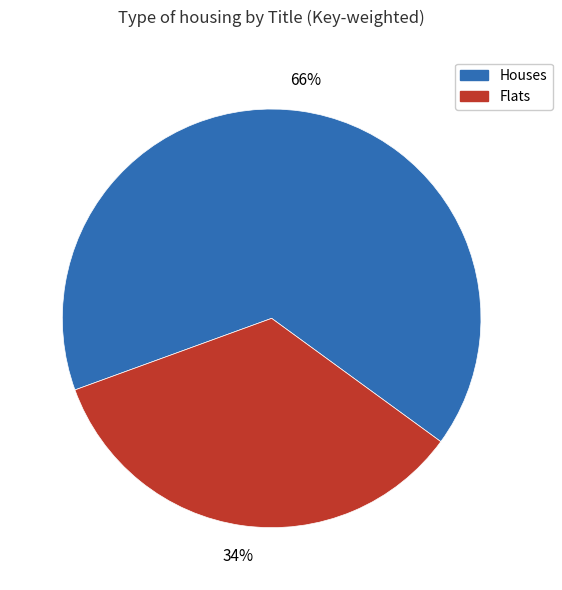

Is it true that Houses is 71% of the pie?

False